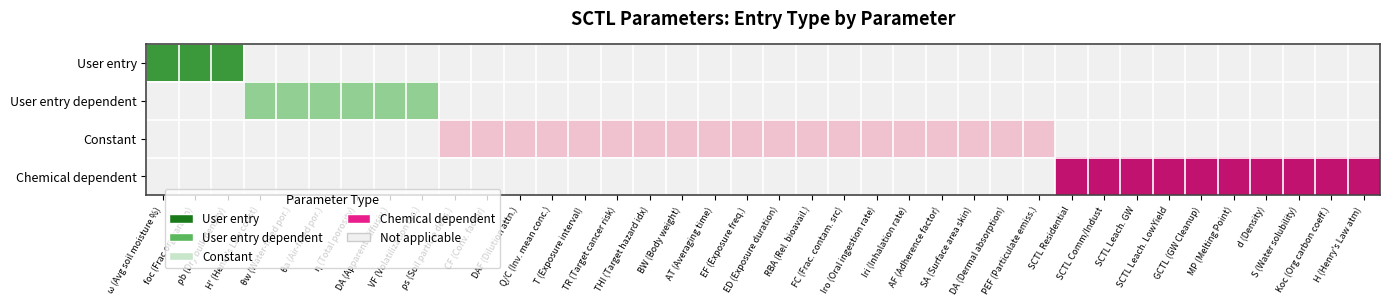

Rank the series by their average value, from lowest to highest.

User entry, User entry dependent, Chemical dependent, Constant